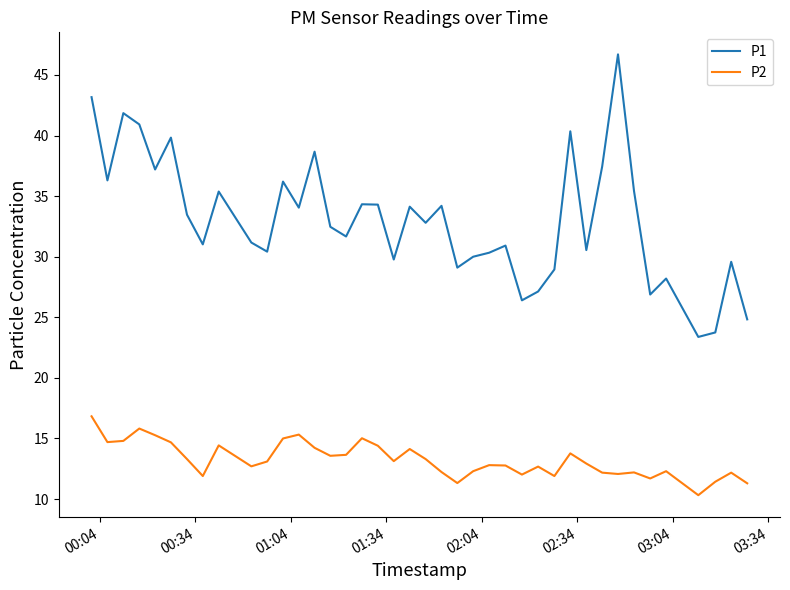

Which series has the widest spread of values?

P1